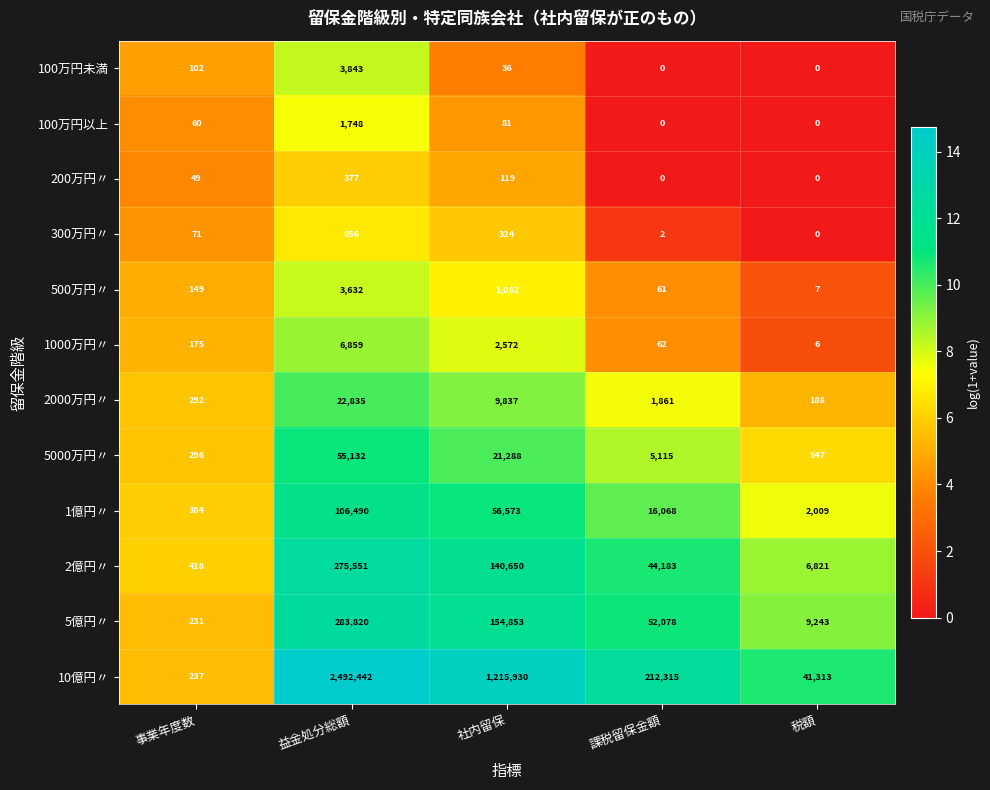

At which category does the chart reach its peak across all series?

益金処分総額